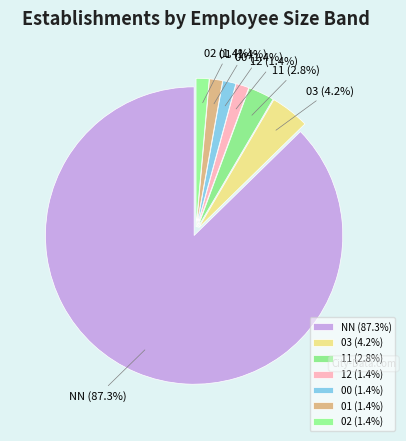

Which has a higher value, 11 or 01?

11